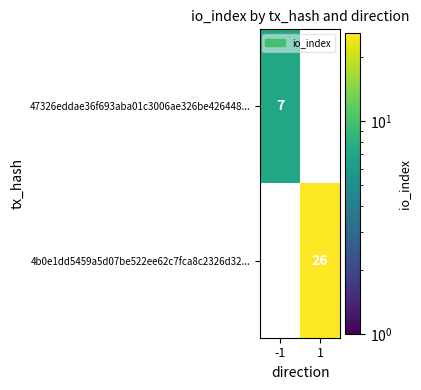

Is the value of 47326eddae36f693aba01c3006ae326be426448... at -1 greater than the value of 4b0e1dd5459a5d07be522ee62c7fca8c2326d32... at 1?

No